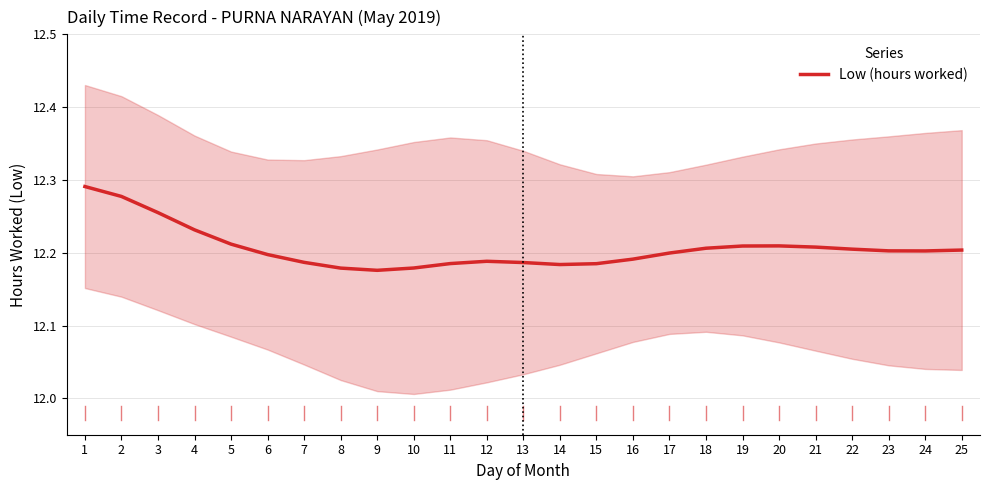

How many lines are shown in the chart?

1